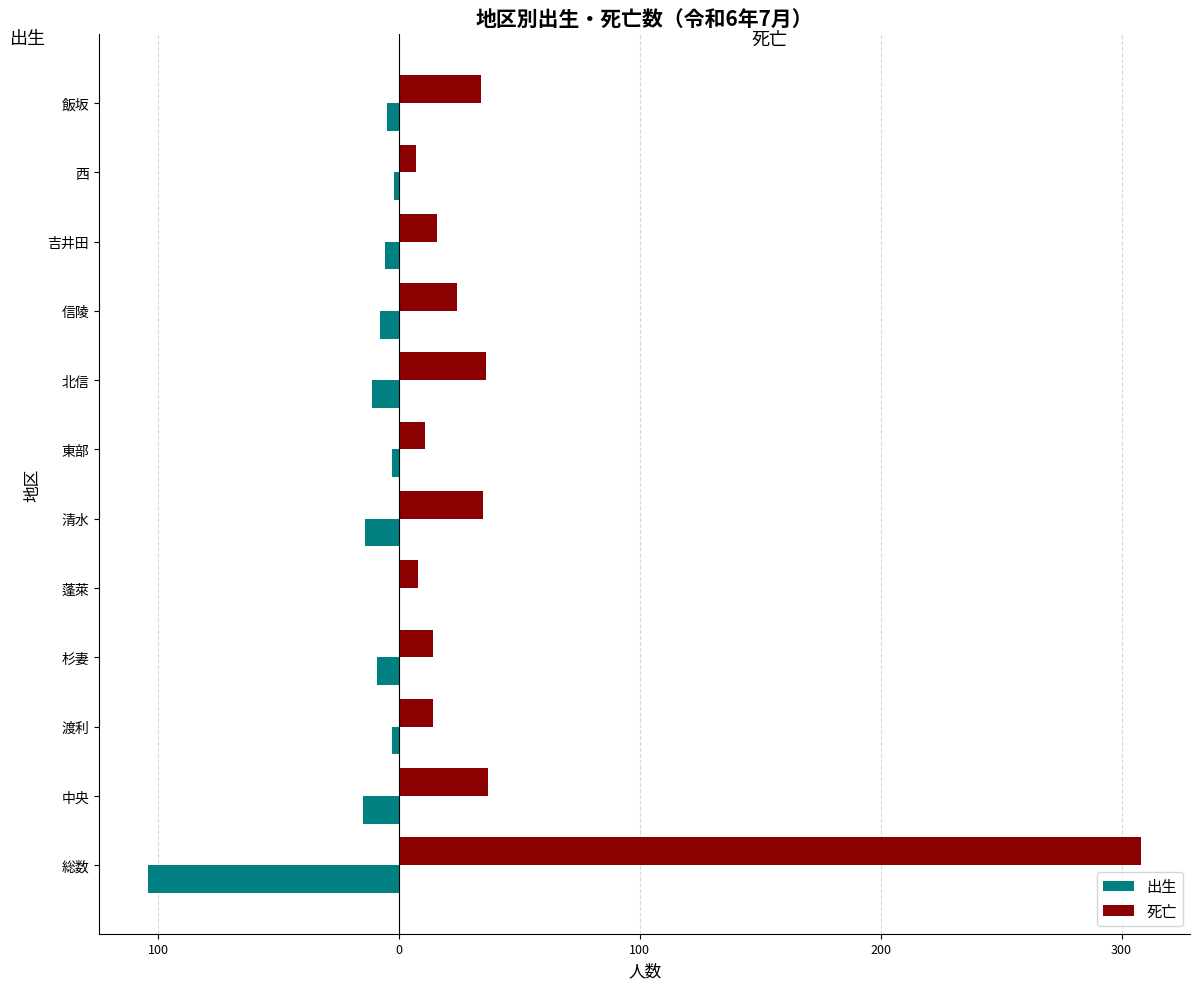

What are all the series names shown in the legend?

出生, 死亡